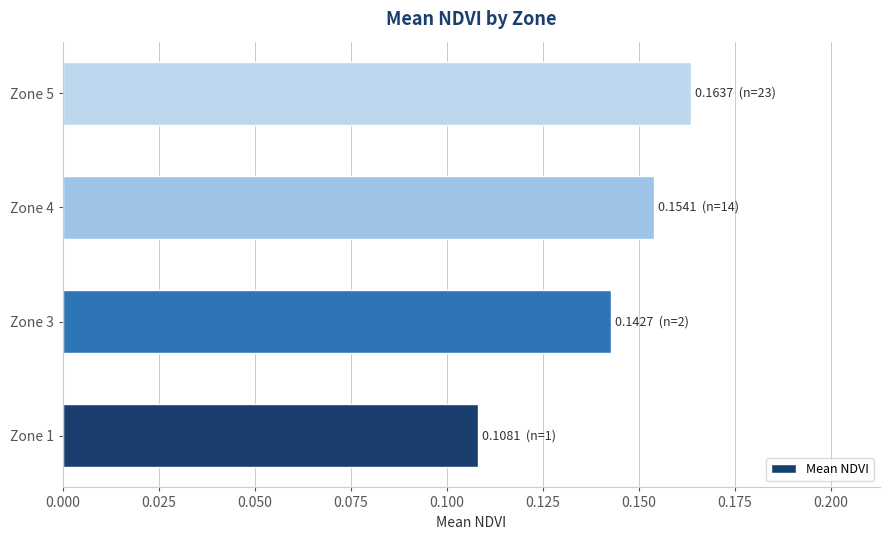

Where is the data nearest to the value 0?

Zone 1